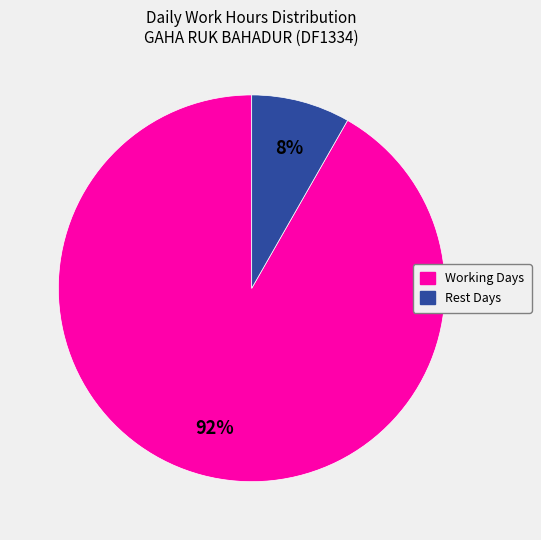

Is there a majority slice in this chart?

Yes